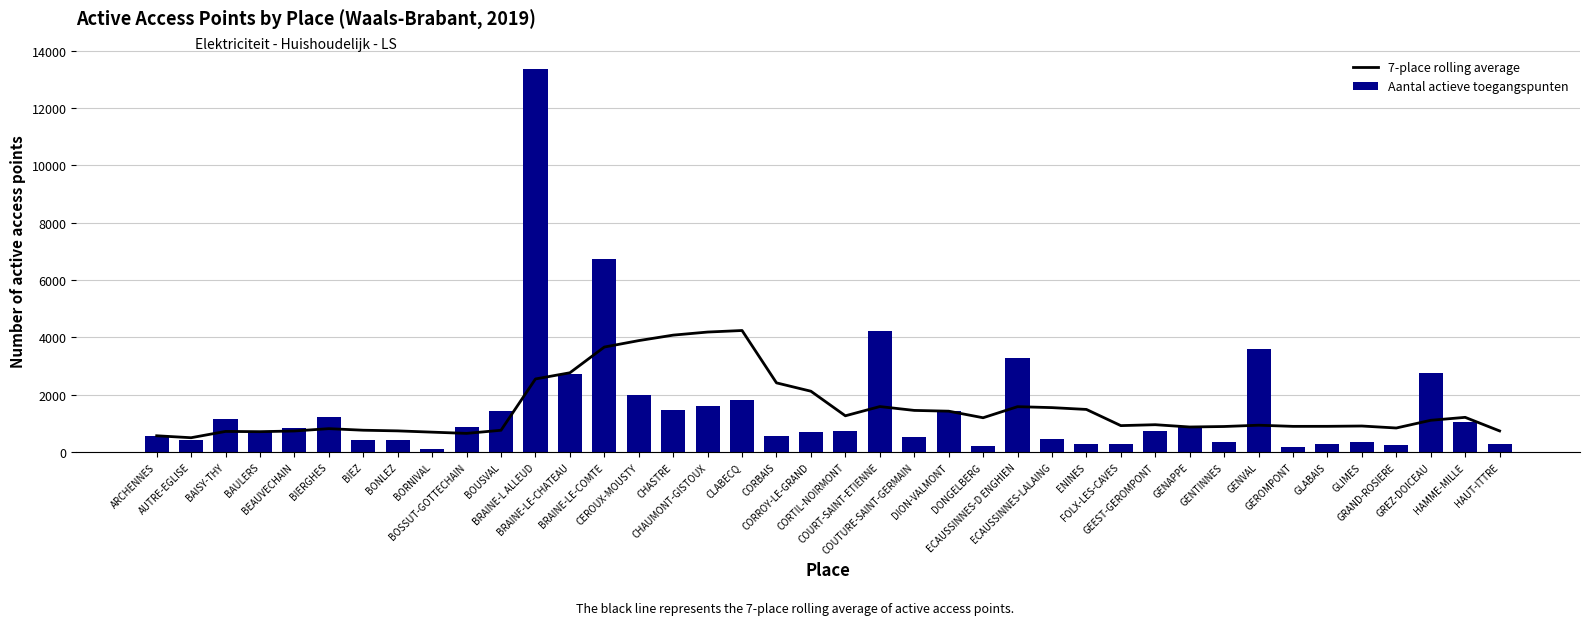

The Aantal actieve toegangspunten series shows 103.8 at GEROMPONT. True or false?

False